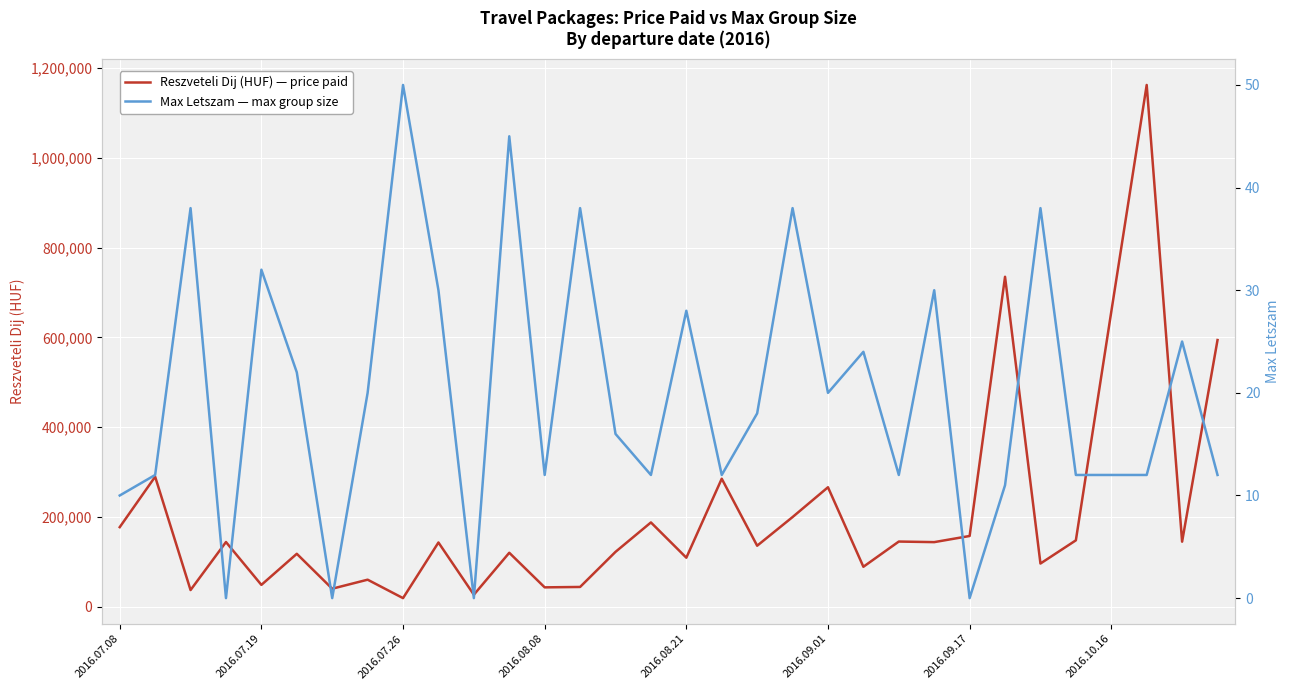

Is the value of Max Letszam — max group size at 9 greater than the value of Reszveteli Dij (HUF) — price paid at 30?

No